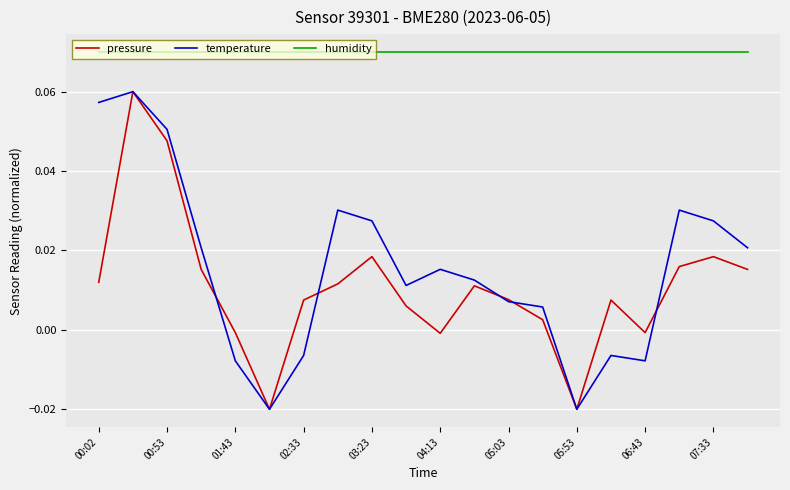

True or false: humidity and temperature intersect in this chart.

False